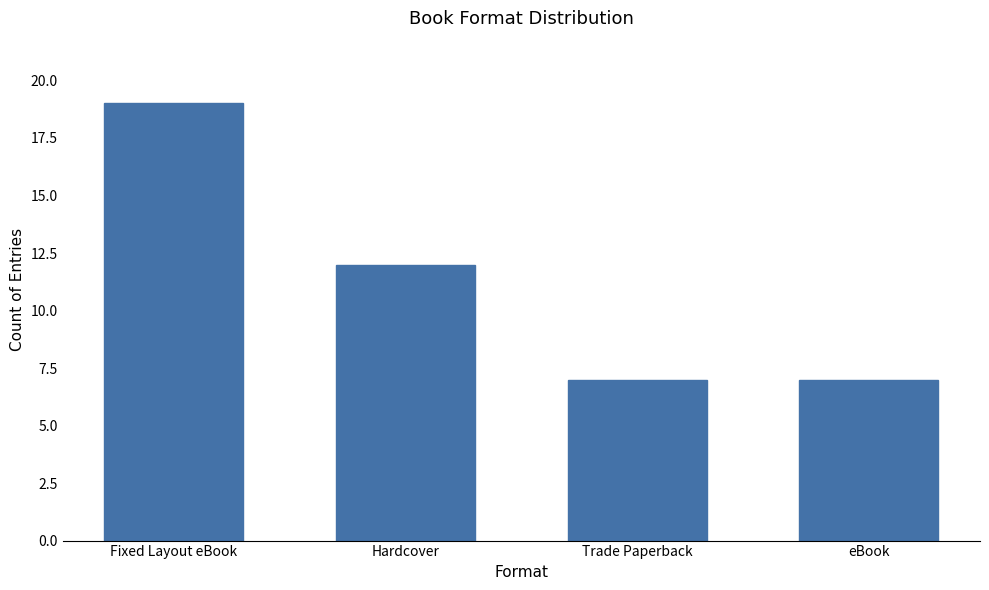

What is the smallest value displayed?

7